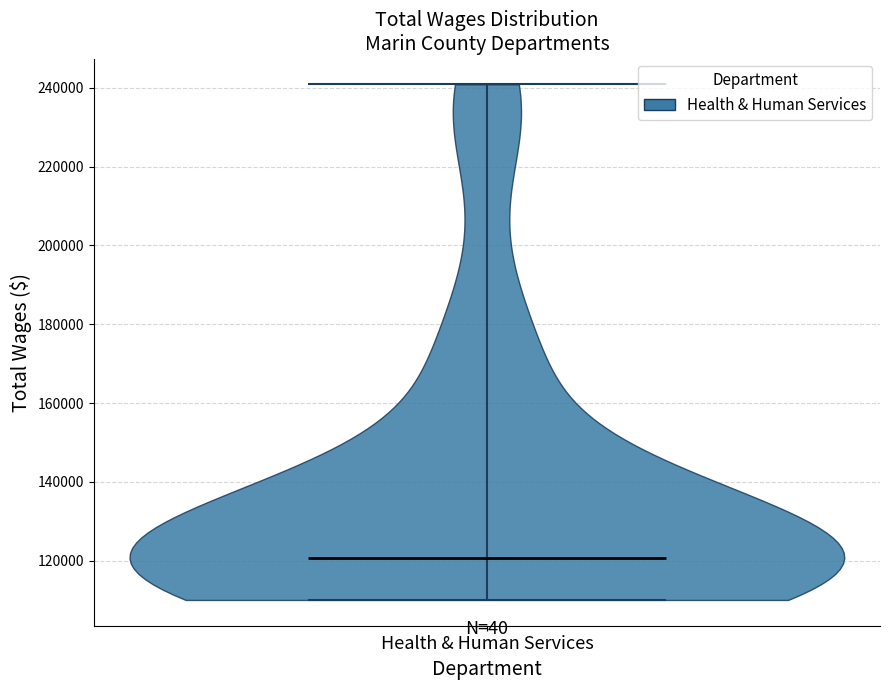

Read this violin plot against the y-axis: where its median line is, and the lowest and highest points the violin reaches. The values are not printed on the chart, so give them approximately, as read against the axis.

median line 120000, lowest point 110000, highest point 240000